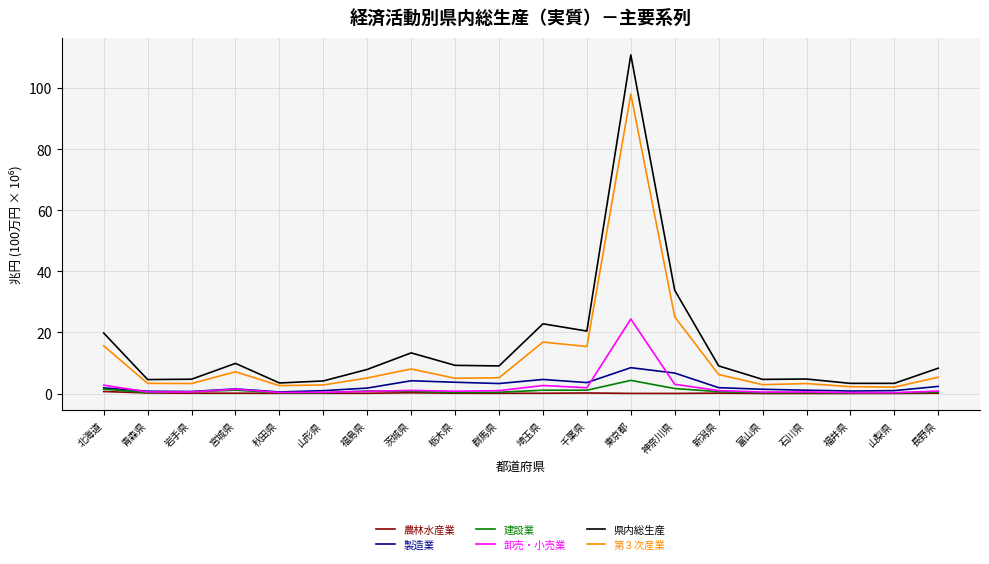

At 埼玉県, list the series in order from smallest to largest.

農林水産業, 建設業, 卸売・小売業, 製造業, 第３次産業, 県内総生産